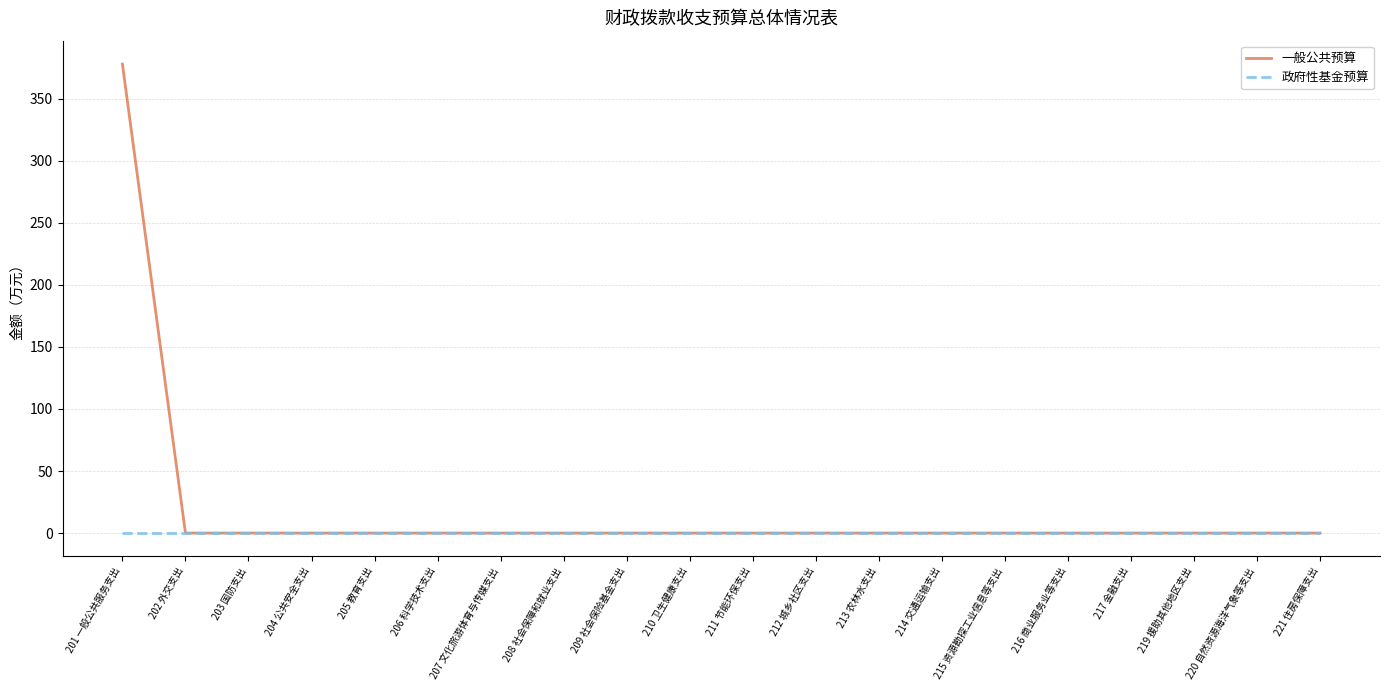

What is the maximum value for 一般公共预算?

378.0